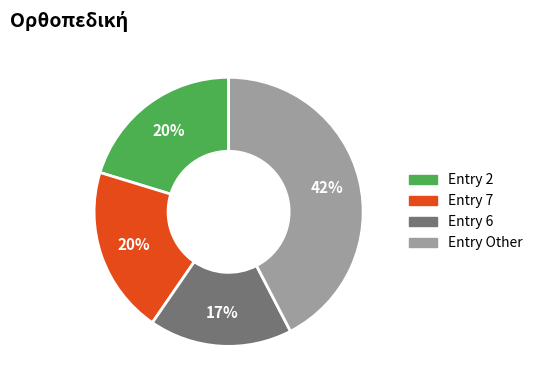

To the nearest percent, what is the average slice percentage?

25%